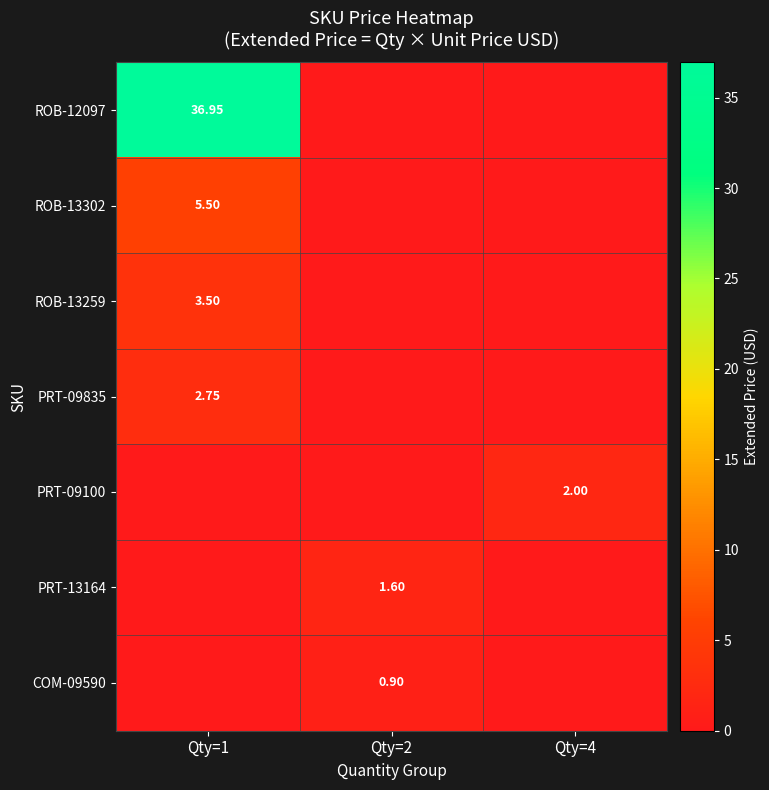

What is the average value of the ROB-12097 series?

12.3